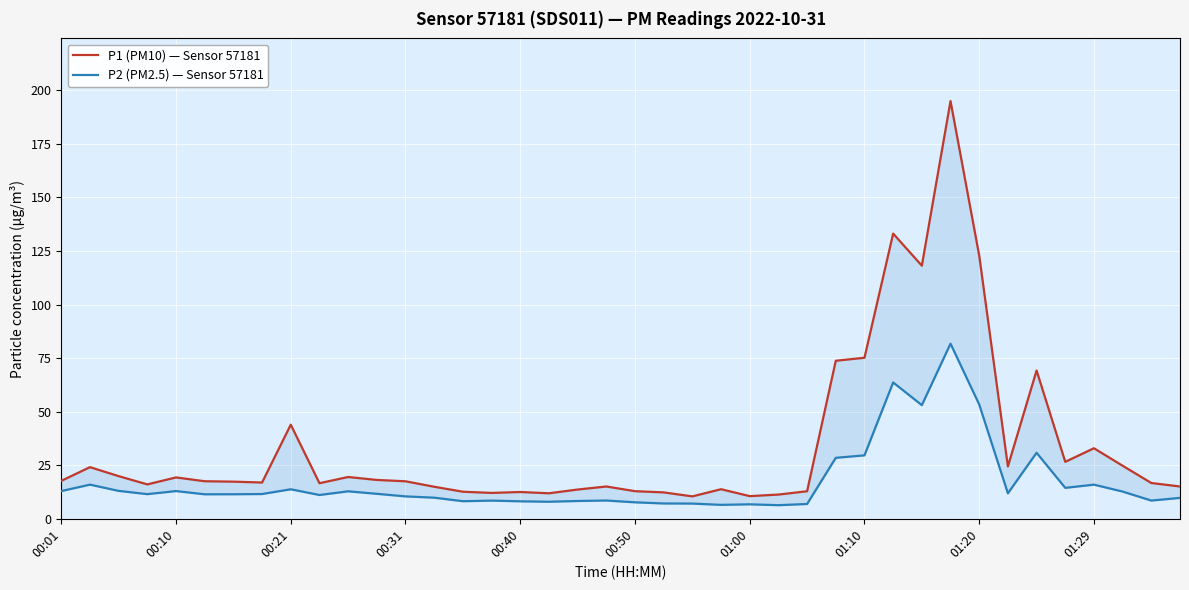

What is the sum of all P1 (PM10) — Sensor 57181 values?

1369.0